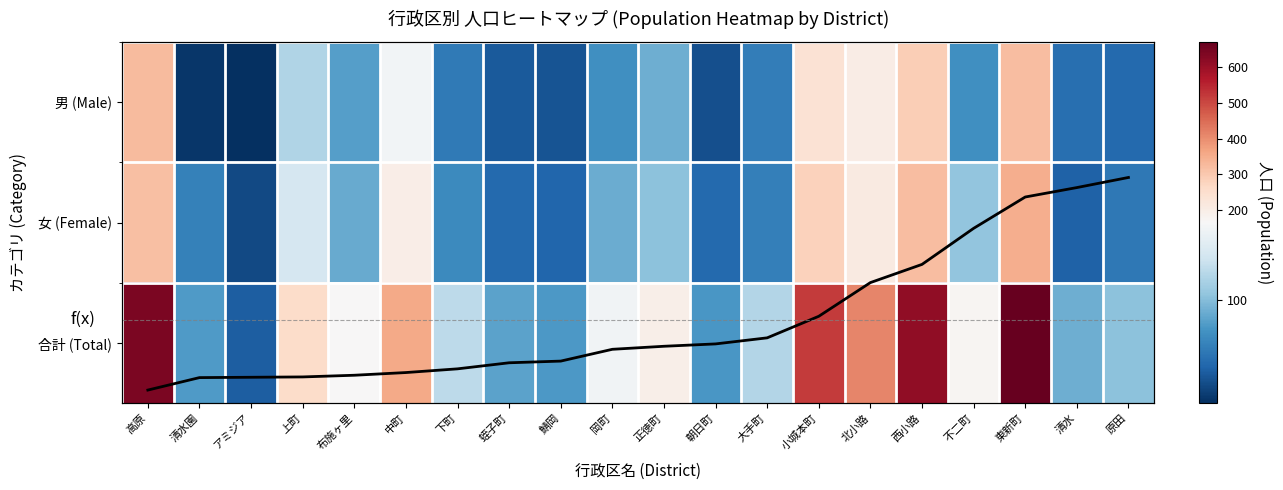

What is the sum of all 合計 (sorted) values?

4959